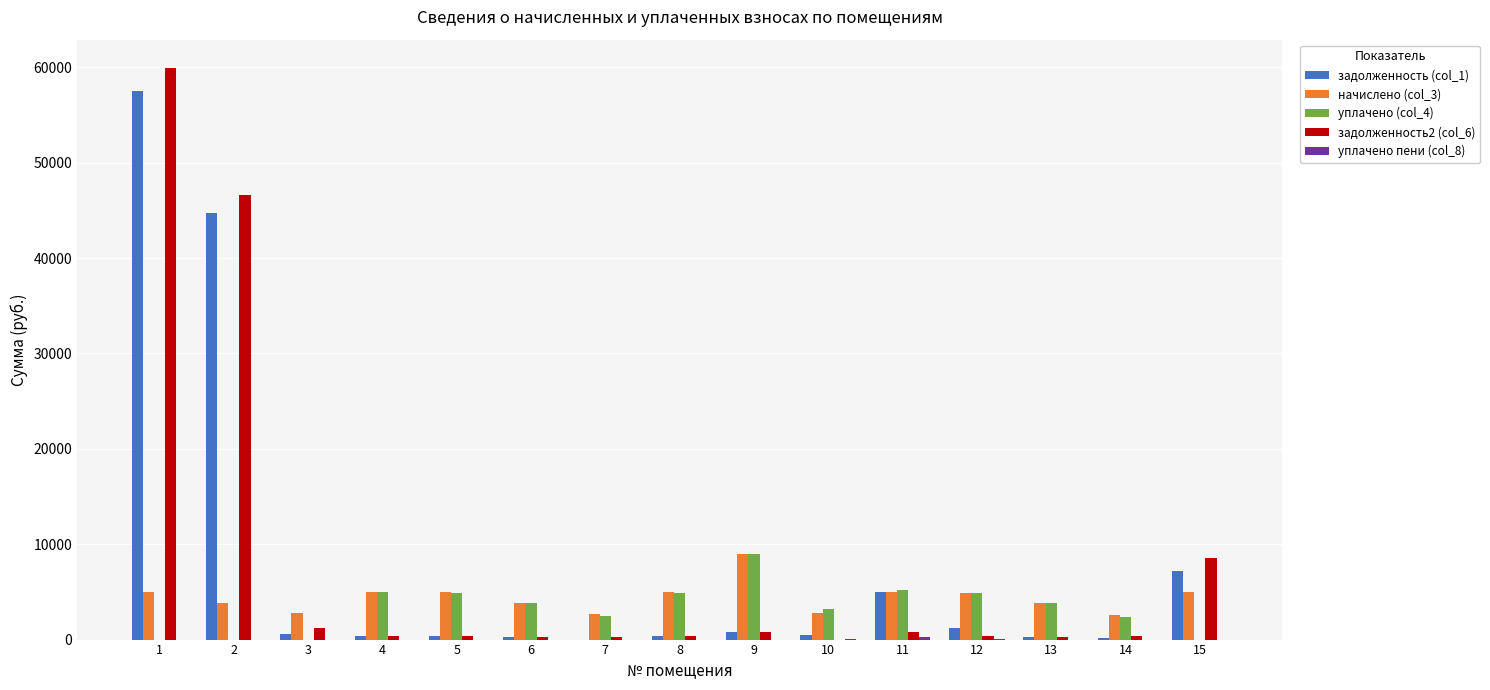

What is the greatest value displayed?

59913.2